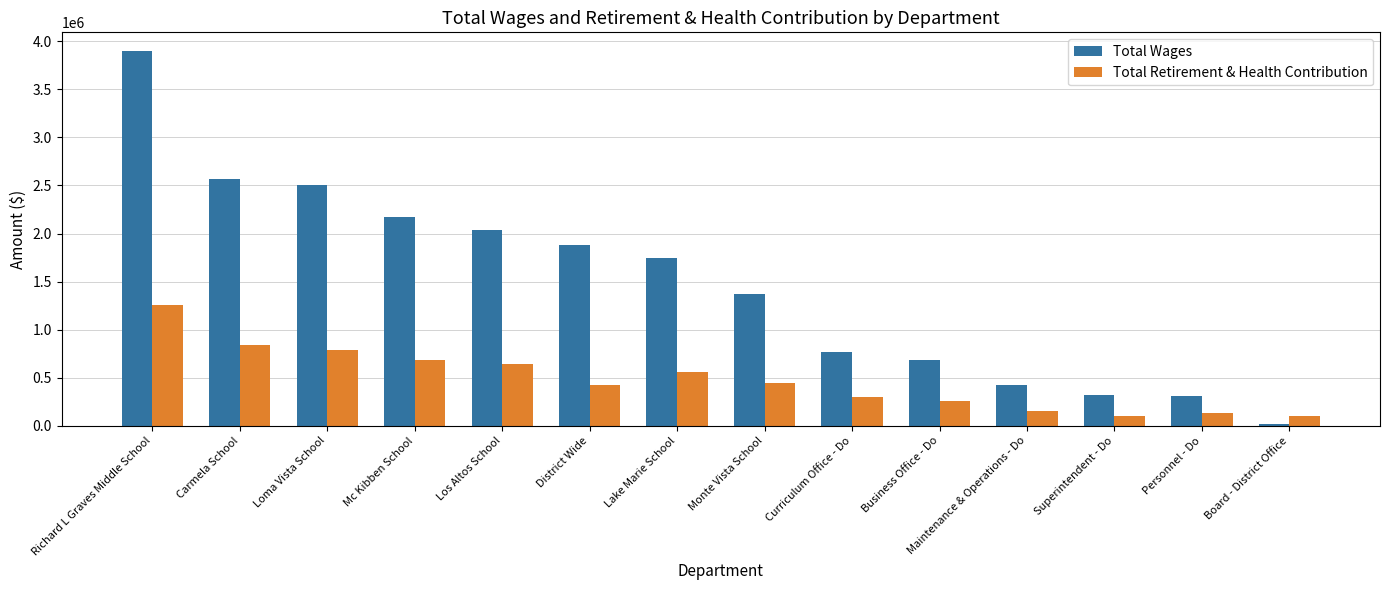

Rank the series by their average value, from lowest to highest.

Total Retirement & Health Contribution, Total Wages